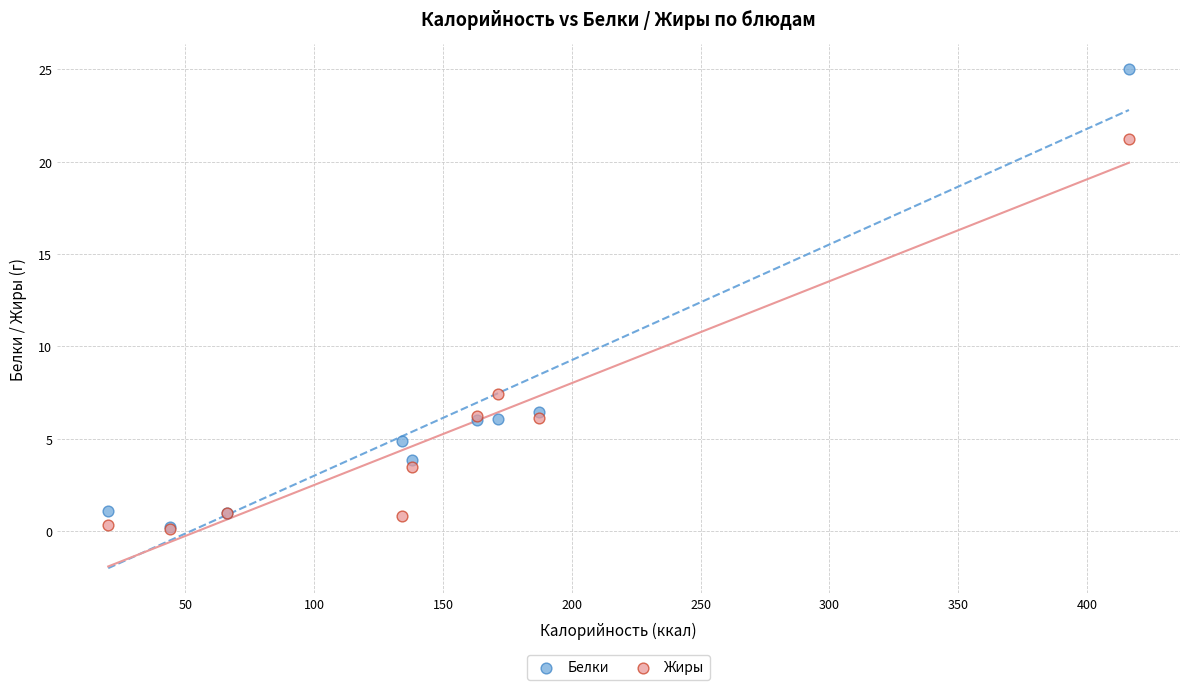

In the Белки series, what Y value is closest to 12?

6.4